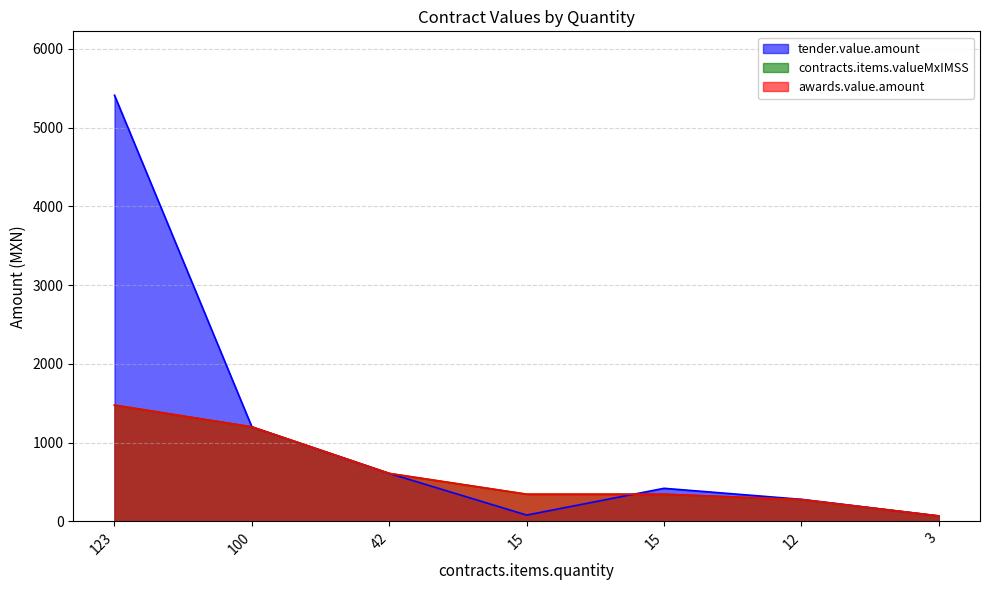

True or false: awards.value.amount and contracts.items.valueMxIMSS intersect in this chart.

False